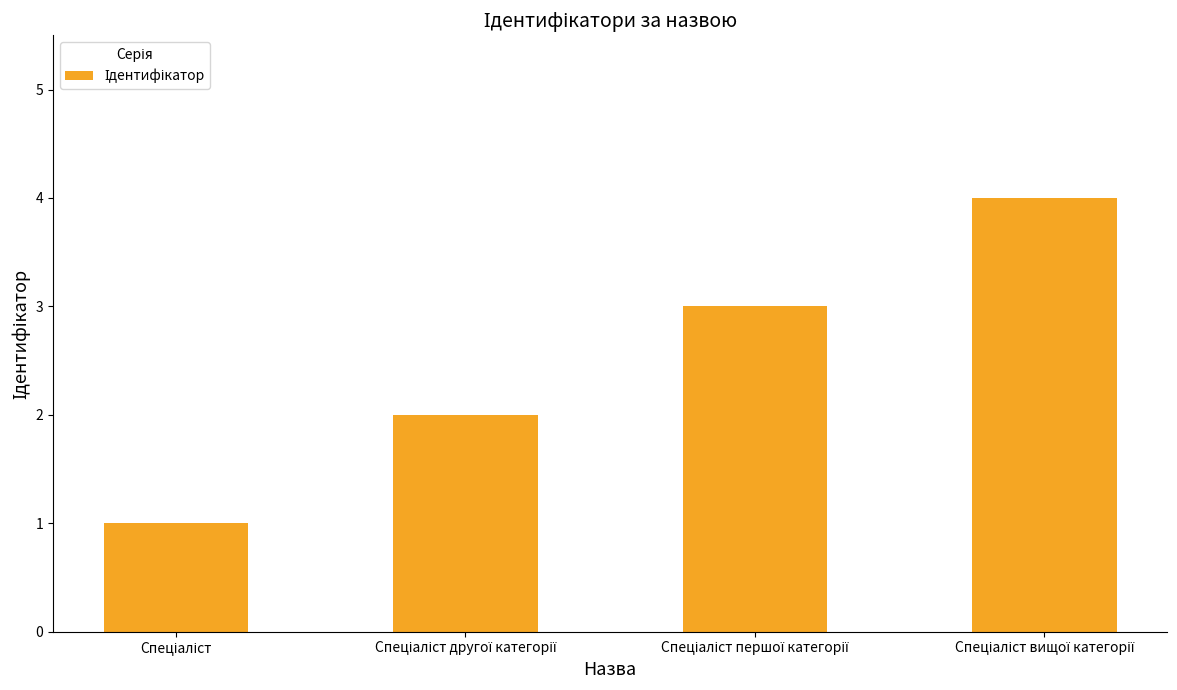

What is the sum of all values?

10